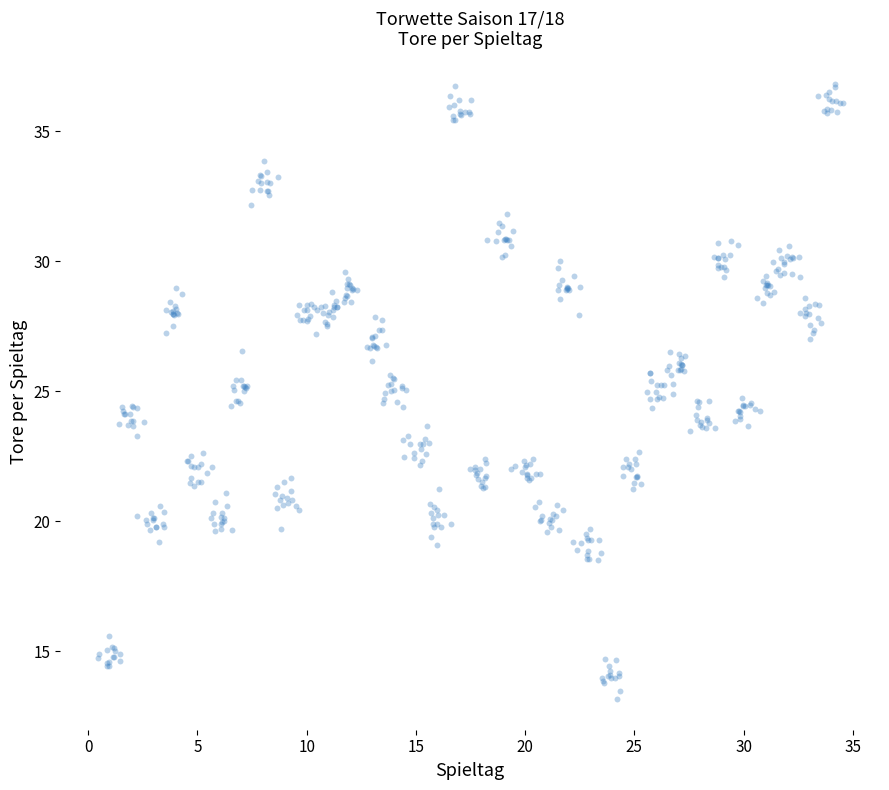

What is the range of X values (max minus min)?

34.1